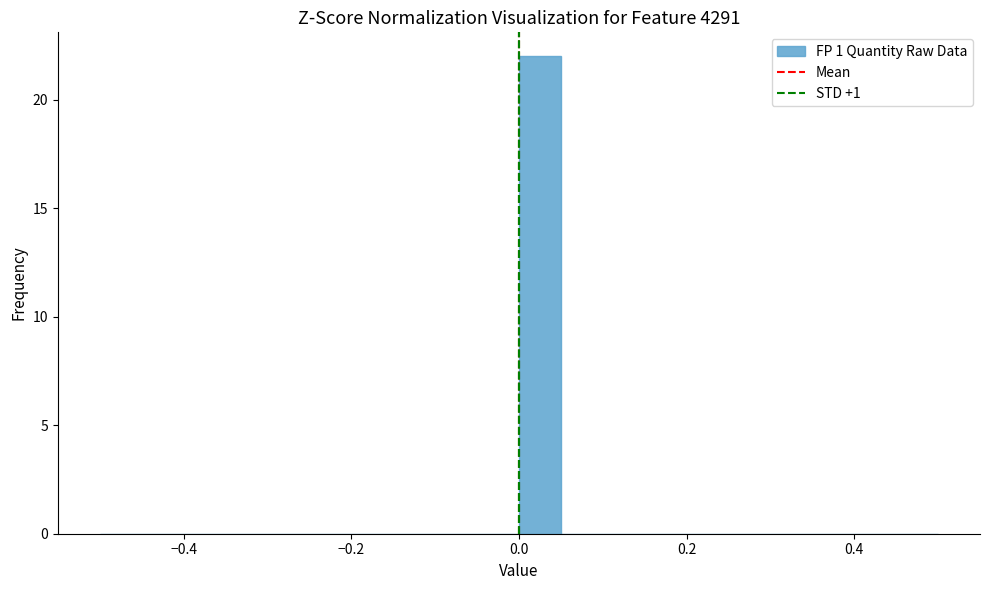

Around what value on the x-axis is the tallest bar? Give the approximate position of its centre, as read against the axis.

0.02